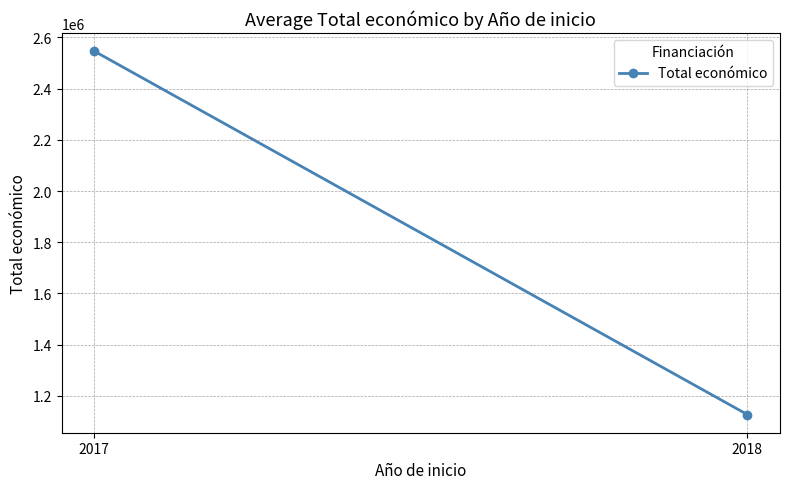

Where is the data nearest to the value 1836557?

2018